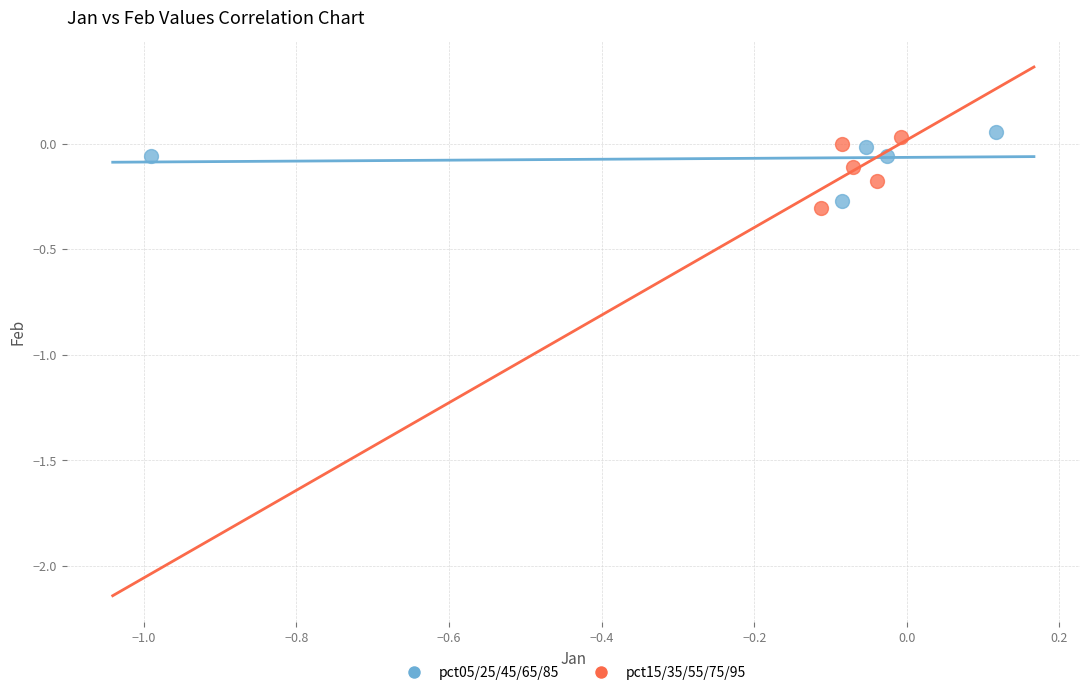

What are all the series names shown in the legend?

pct05/25/45/65/85, pct15/35/55/75/95